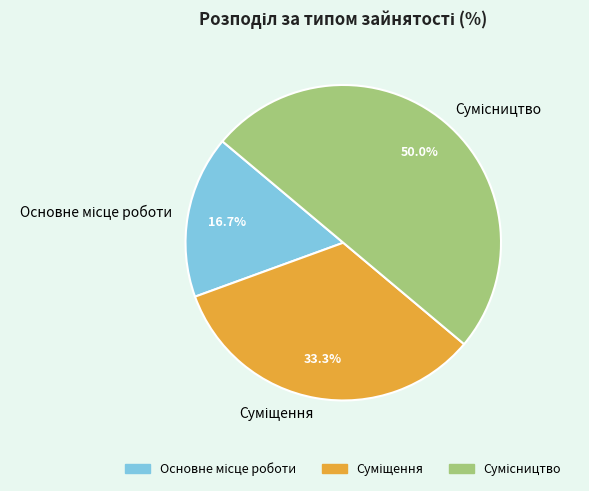

How many slices are in this pie chart?

3